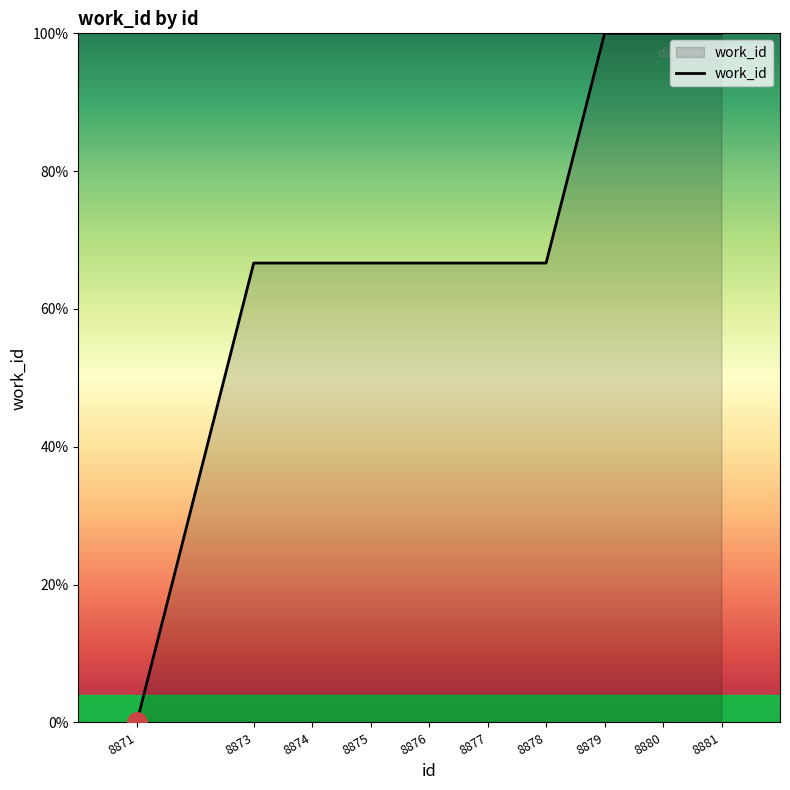

Between 8880 and 8874, which is larger?

8880